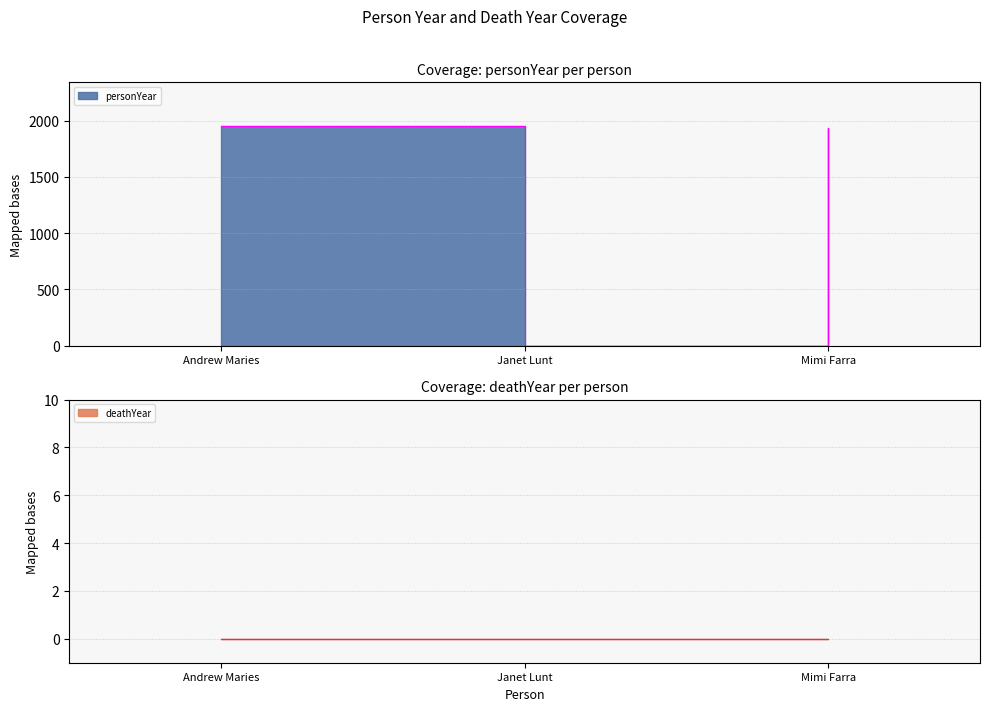

How many lines are shown in the chart?

1